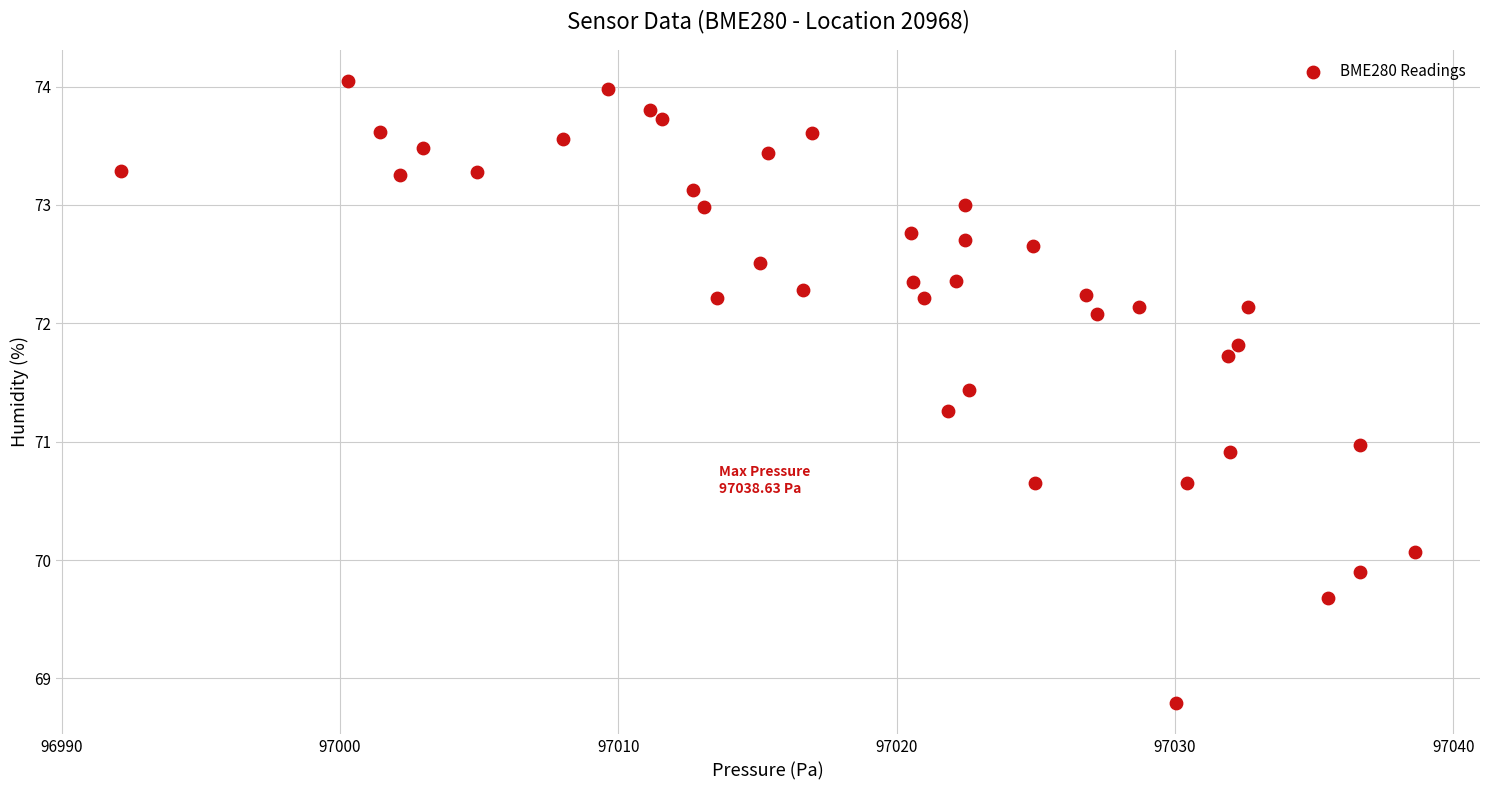

What is the range of Y values (max minus min)?

5.3